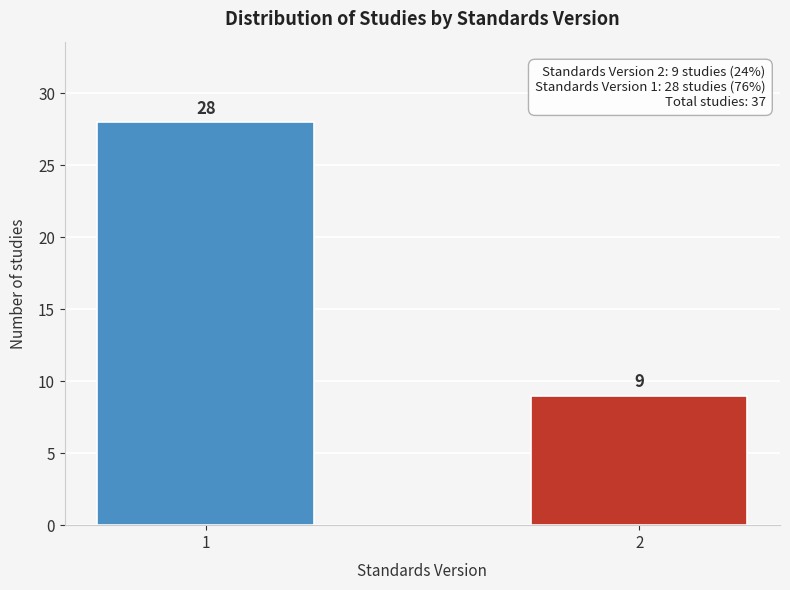

Reading left to right, what are all the values shown in this chart?

28	9